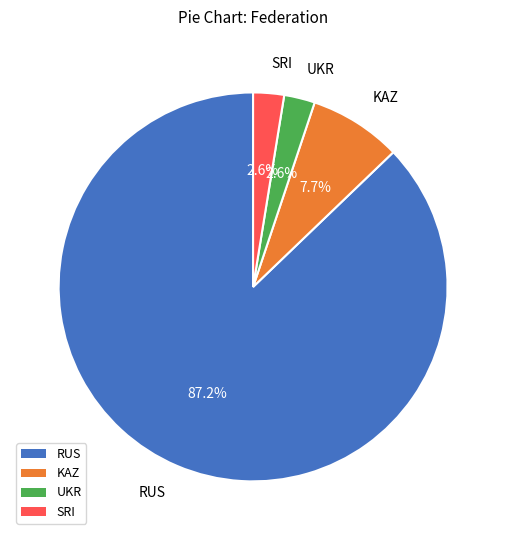

To the nearest percent, what is the average slice percentage?

25%